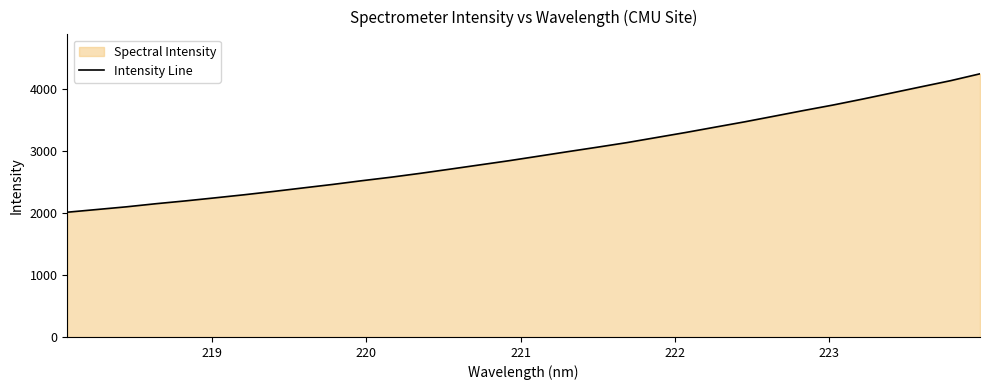

What is the difference between the maximum and minimum values?

2233.5